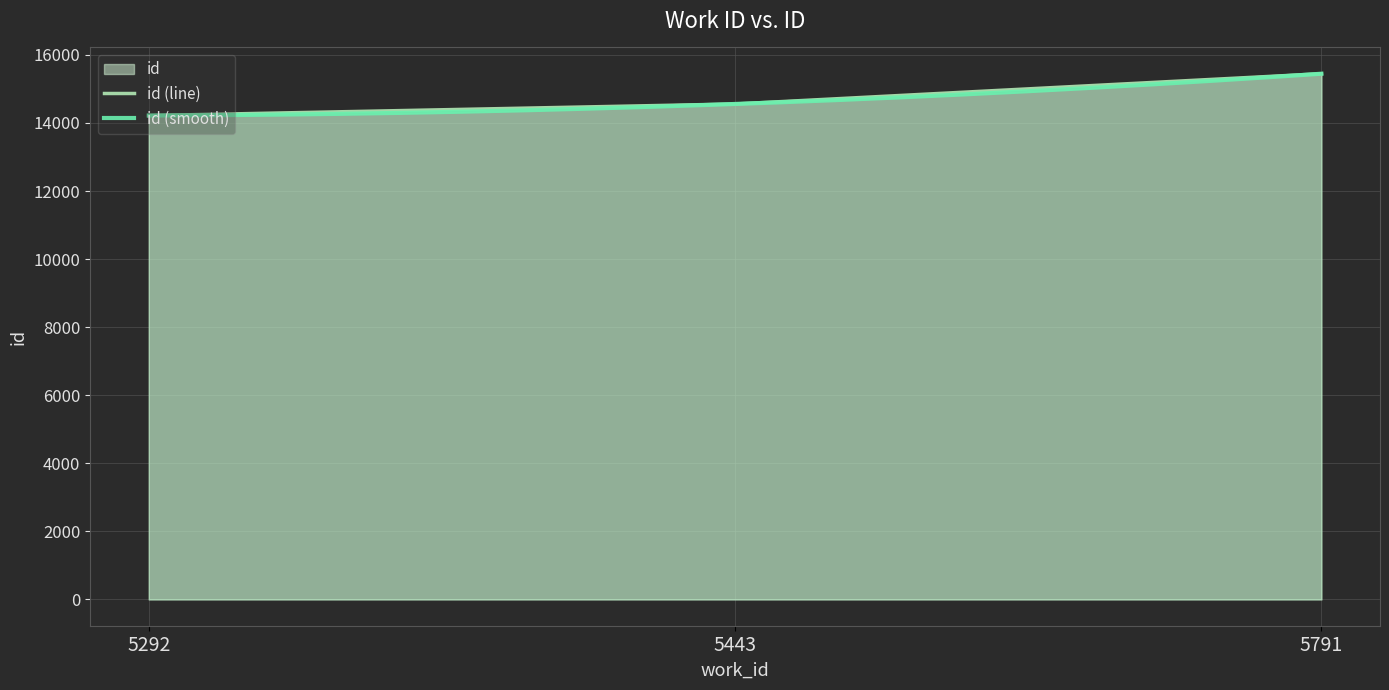

Reading left to right, extract all data points from this chart.

5292=14218	5443=14558	5791=15447